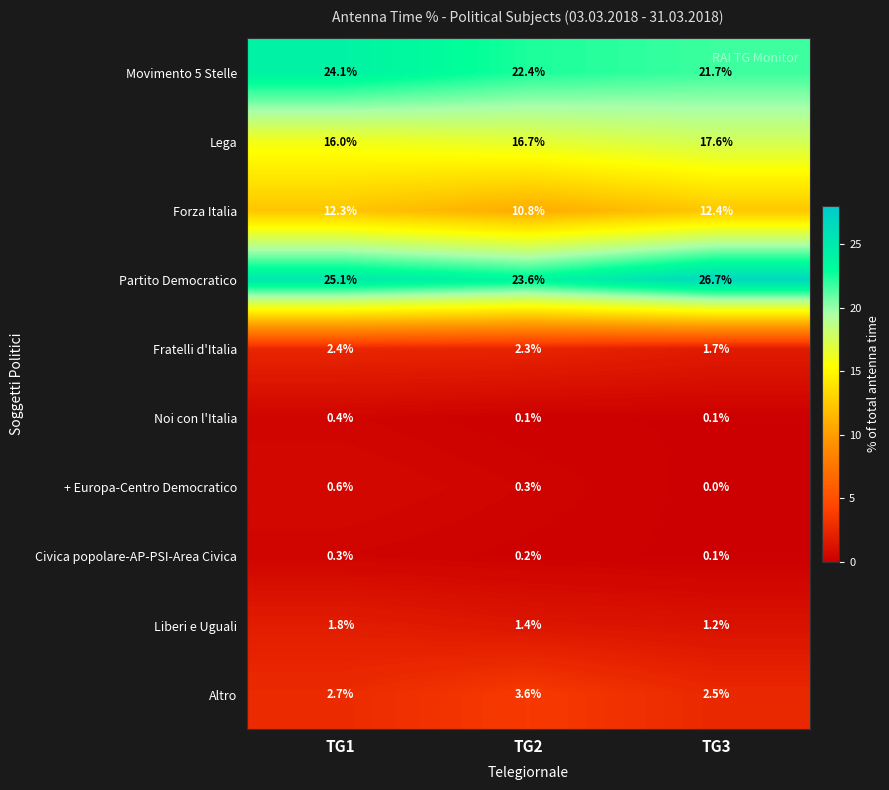

At which label does Noi con l'Italia reach its peak?

TG1